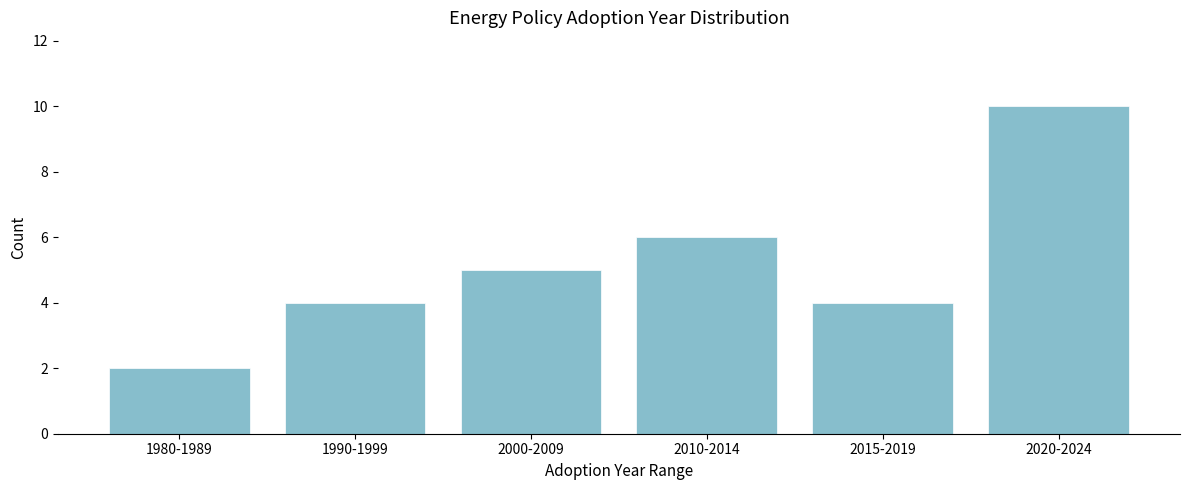

Reading left to right, extract all data points from this chart.

1980-1989=2	1990-1999=4	2000-2009=5	2010-2014=6	2015-2019=4	2020-2024=10